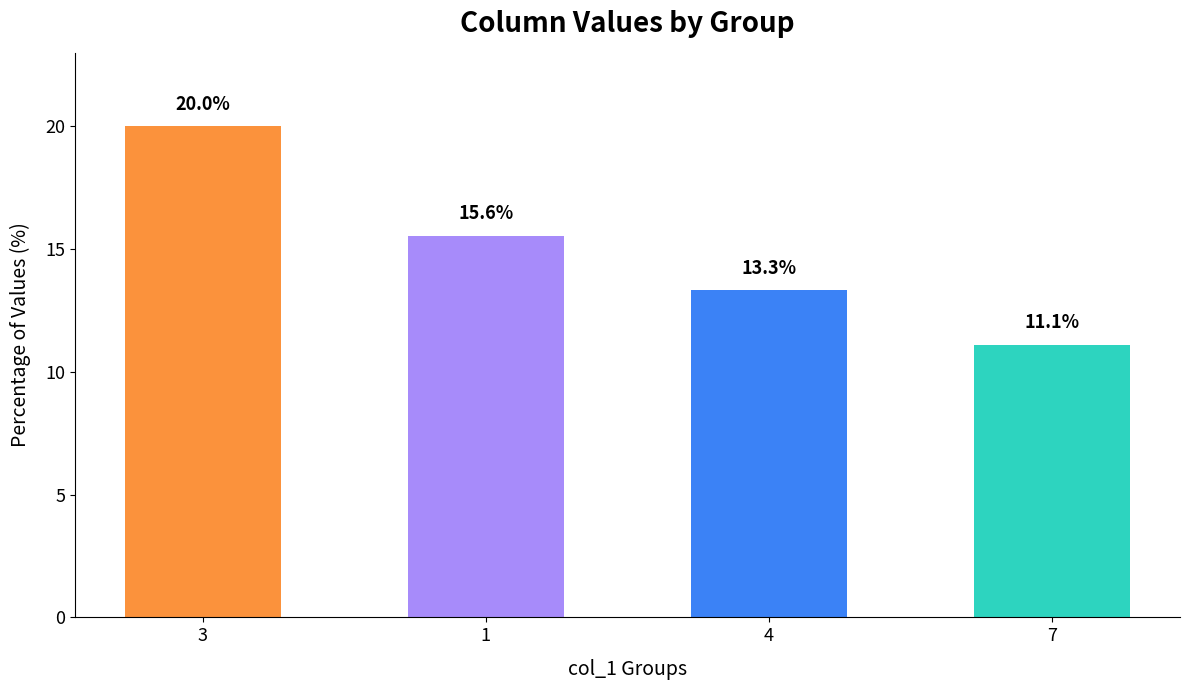

How many bars are there in total?

4